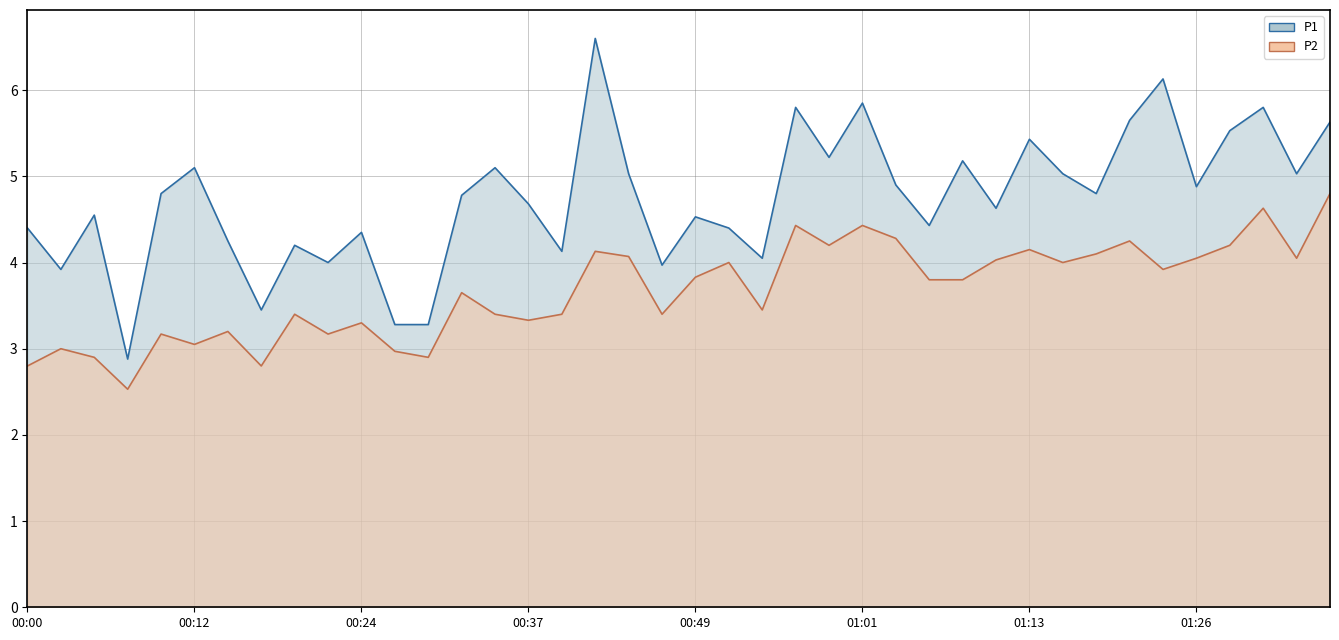

Which category has the lowest value across all series?

00:07